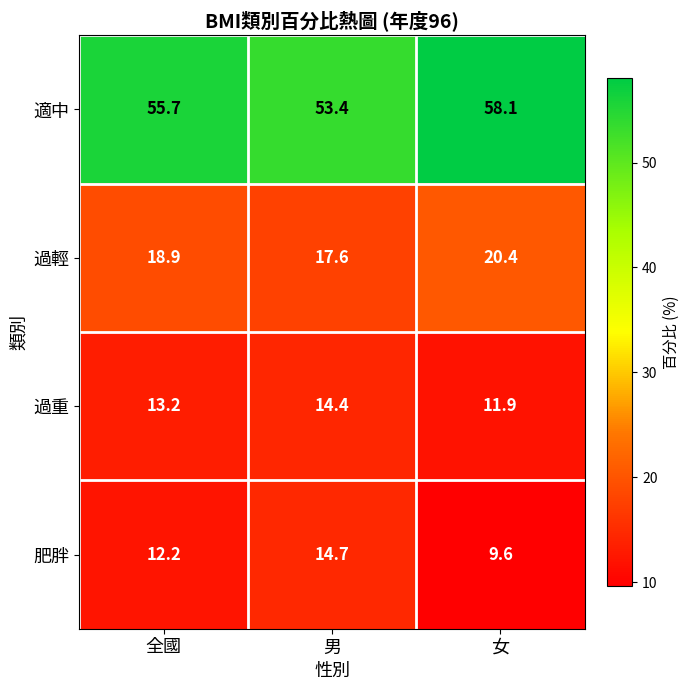

Which label corresponds to the smallest value in the chart?

女